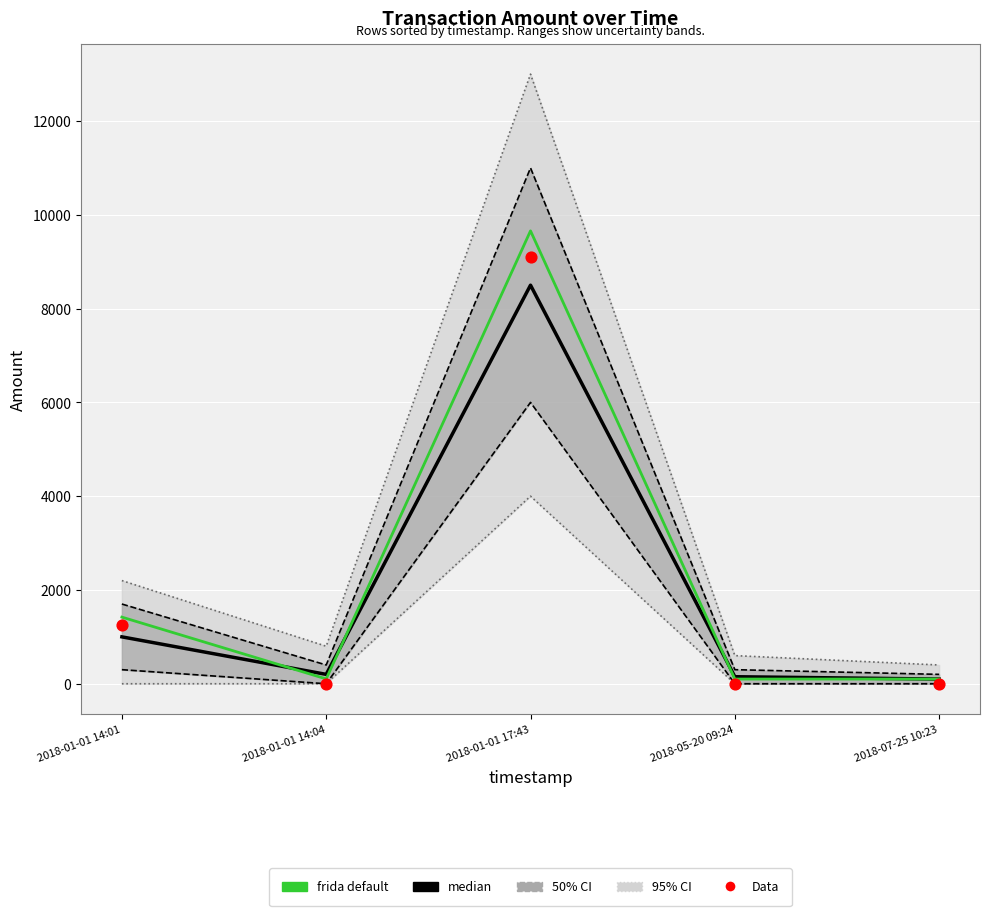

Which series has the largest total across all categories?

frida default